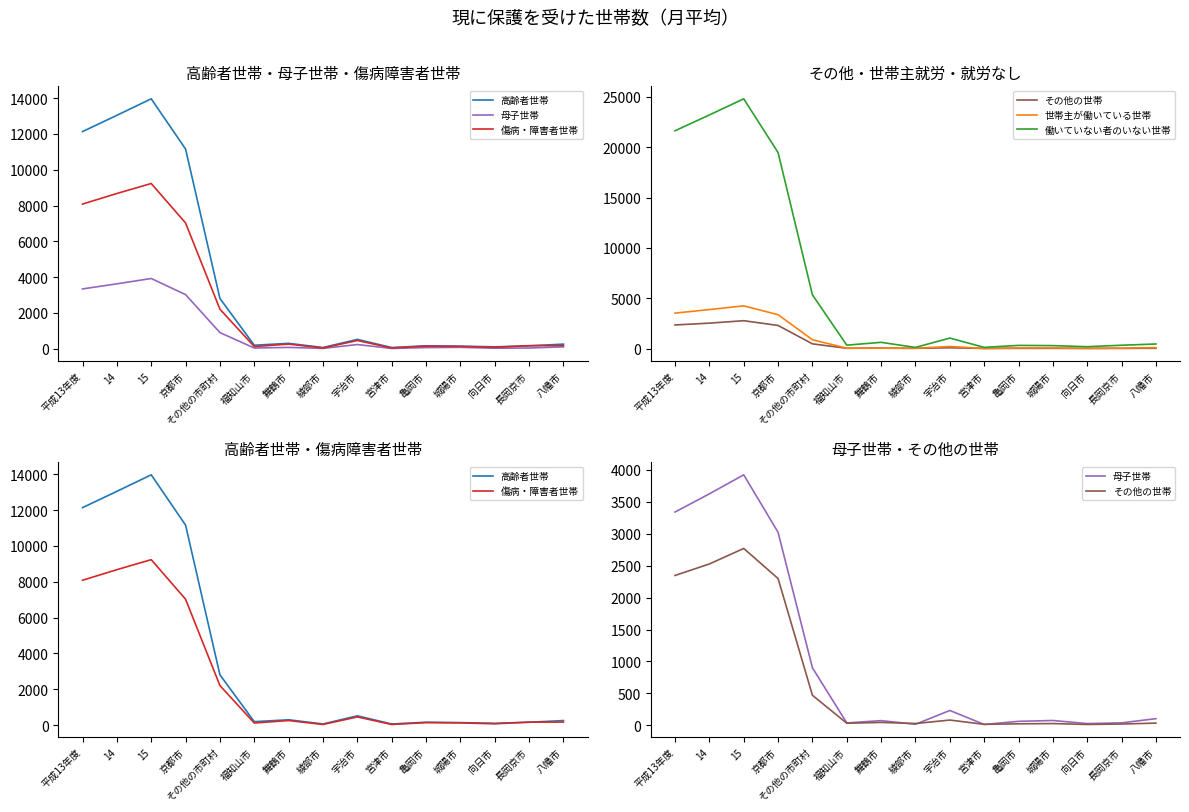

What is the difference between the 高齢者世帯 values at 福知山市 and 宇治市?

325